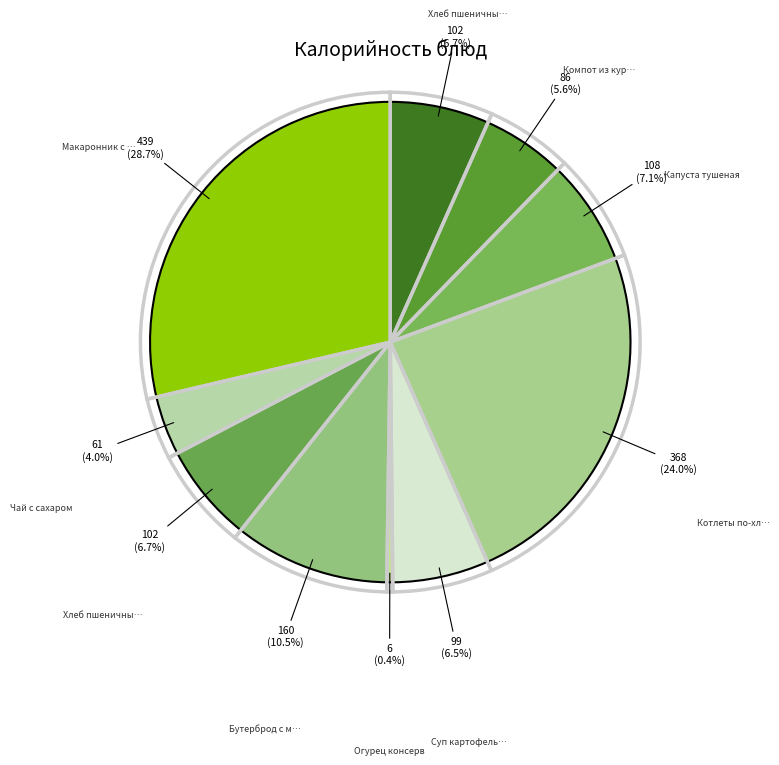

What percentage is NOT represented by Хлеб пшеничный (обед)?

93.3%